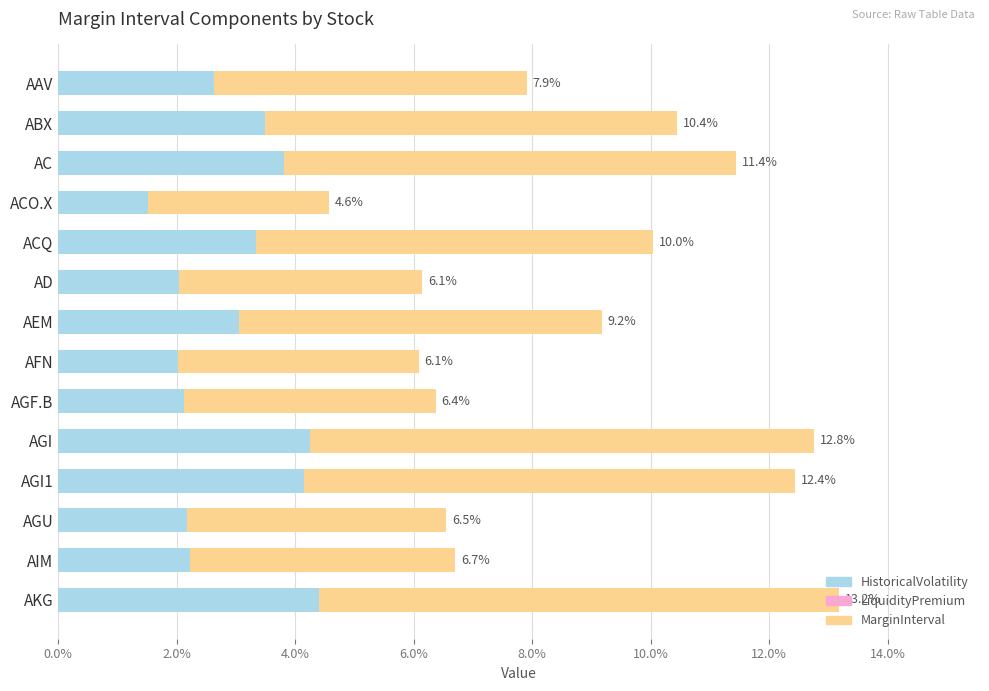

What is the total value across all series at AGI?

17.0